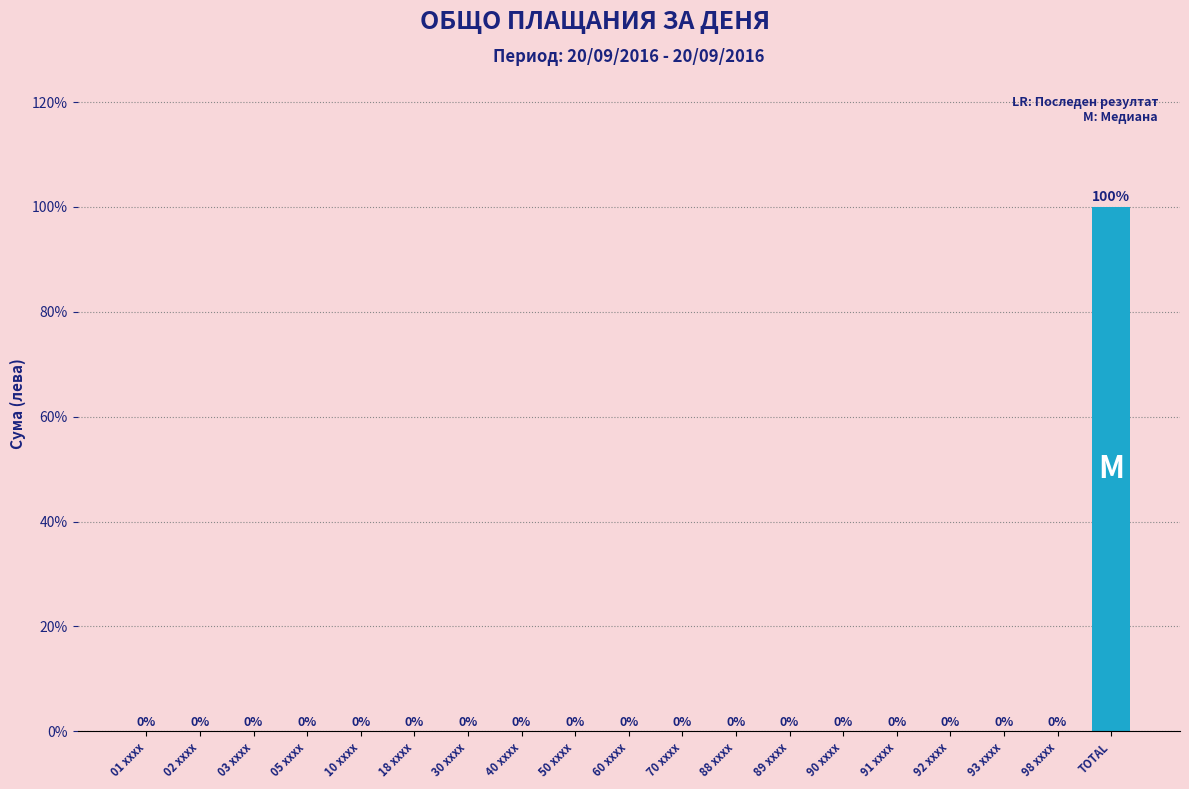

Reading right to left, list all the values displayed in this chart.

TOTAL=100	98 xxxx=0	93 xxxx=0	92 xxxx=0	91 xxxx=0	90 xxxx=0	89 xxxx=0	88 xxxx=0	70 xxxx=0	60 xxxx=0	50 xxxx=0	40 xxxx=0	30 xxxx=0	18 xxxx=0	10 xxxx=0	05 xxxx=0	03 xxxx=0	02 xxxx=0	01 xxxx=0